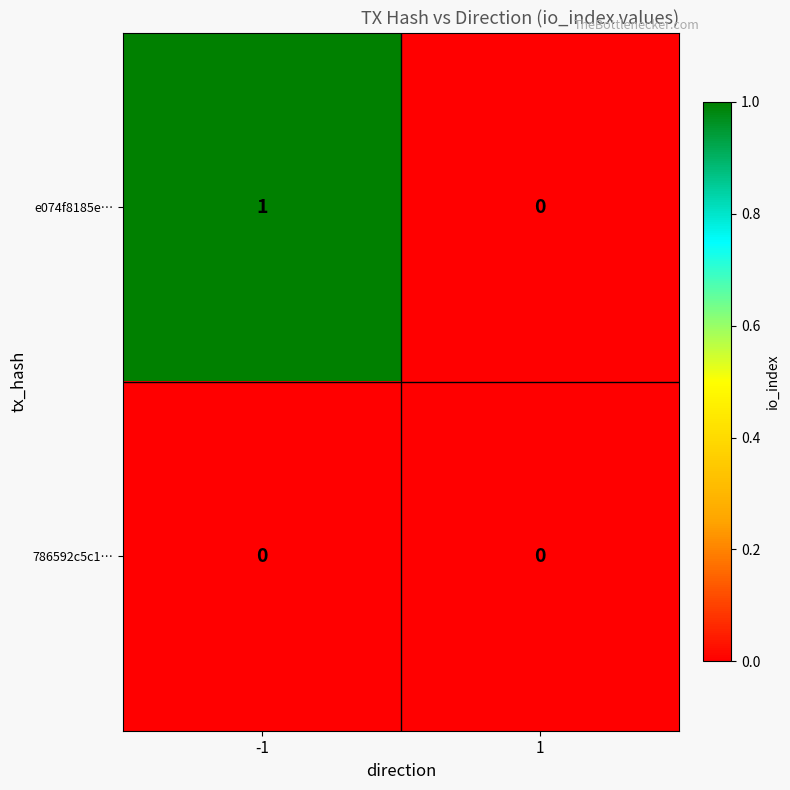

Reading left to right, extract all data points from this chart.

e074f8185e…: -1=1	1=0
786592c5c1…: -1=0	1=0